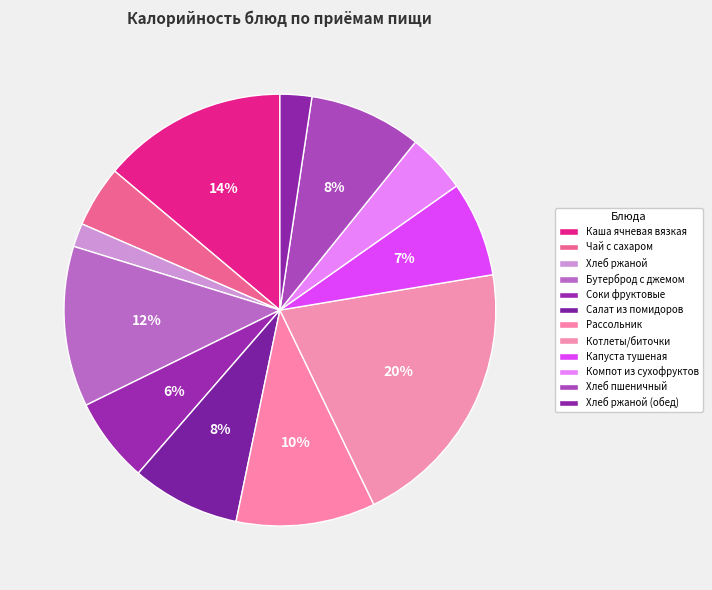

Count the number of slices in the pie.

12